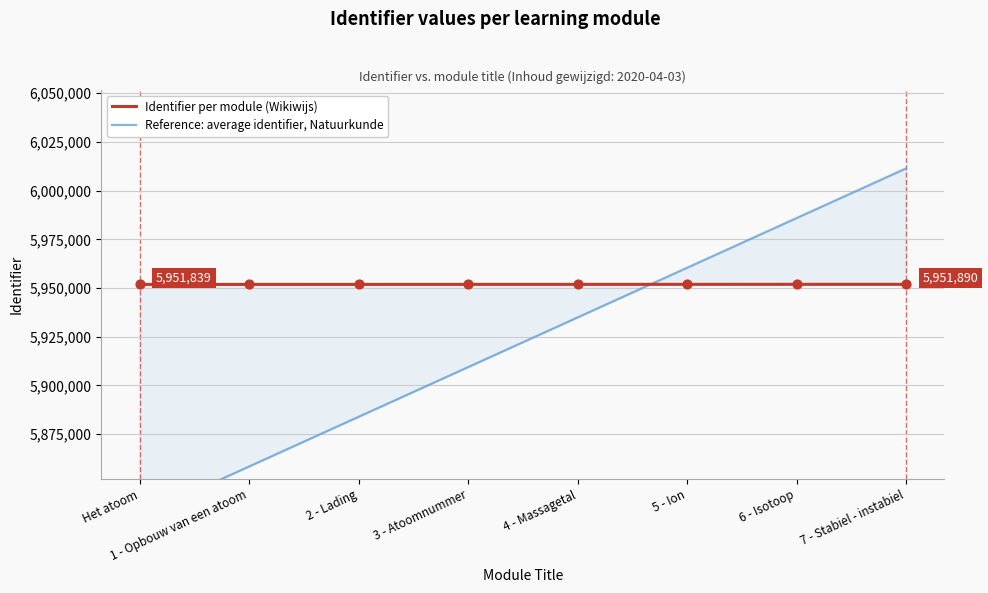

What is the total value across all series at 1 - Opbouw van een atoom?

11810157.5